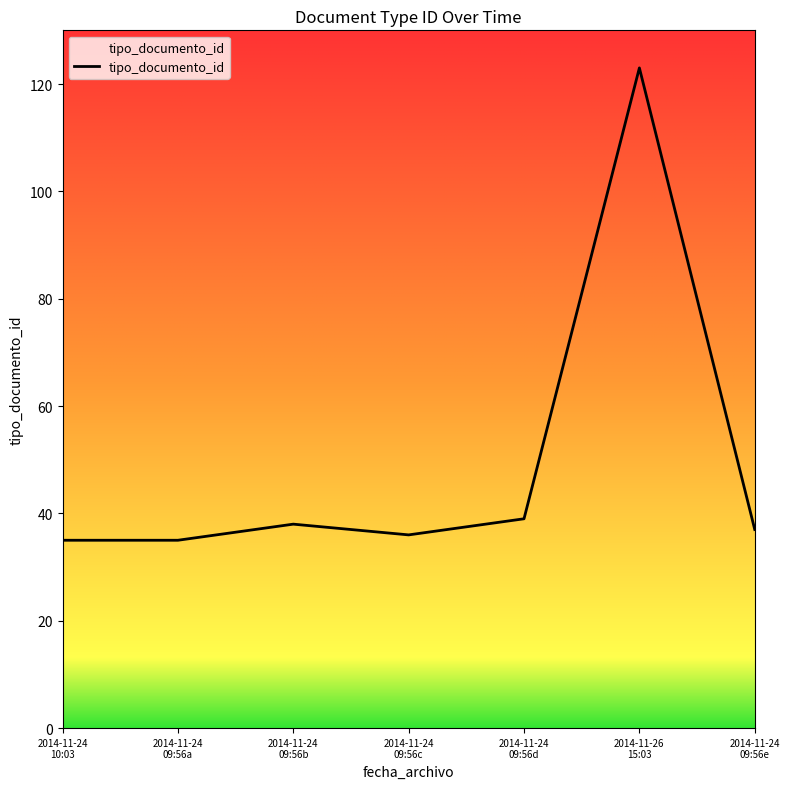

What is the smallest value displayed?

35